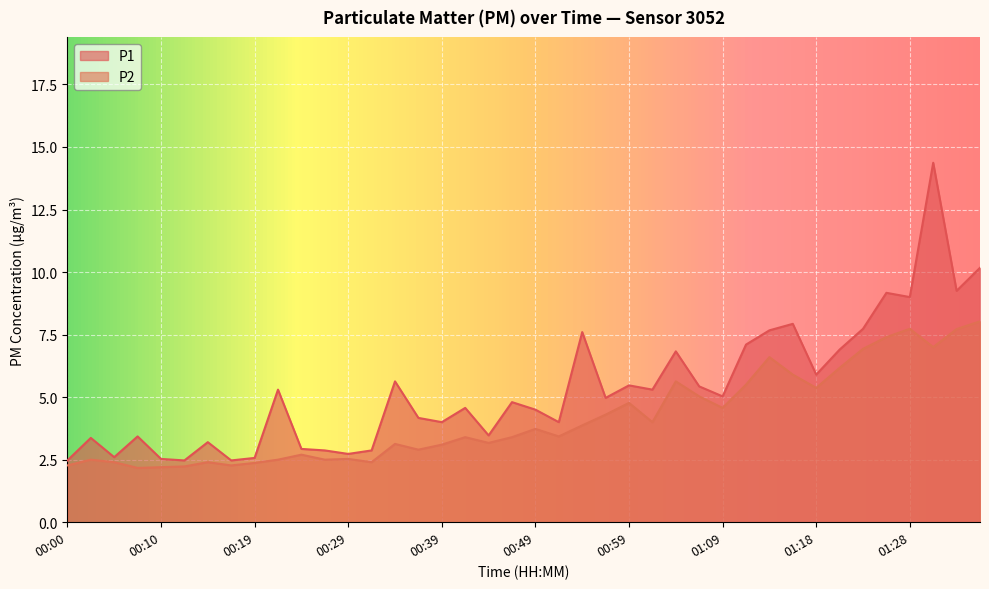

How many interior local valleys does the P2 series have?

11